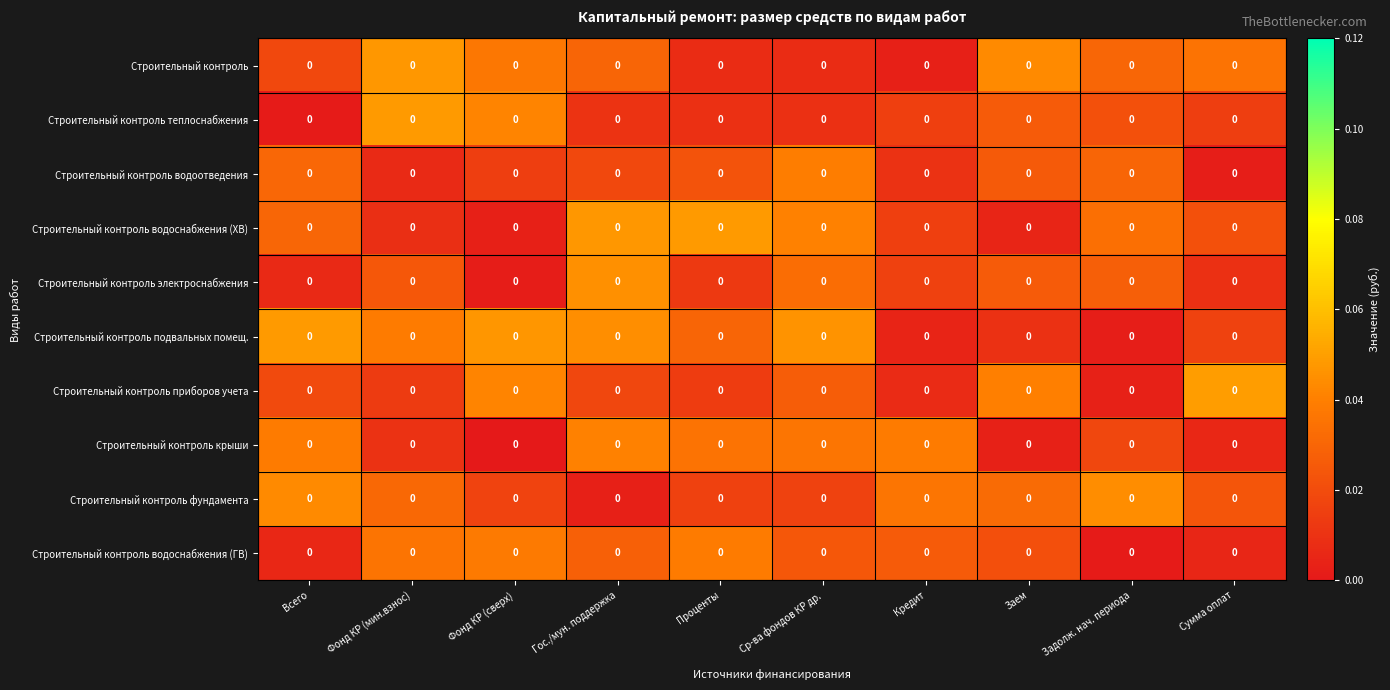

Which category has the highest value across all series?

Сумма оплат